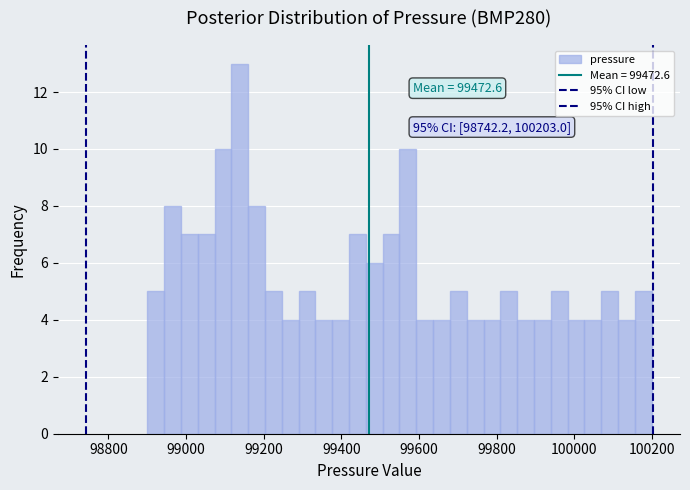

Read against the x-axis, roughly where is the centre of the tallest bar?

99140